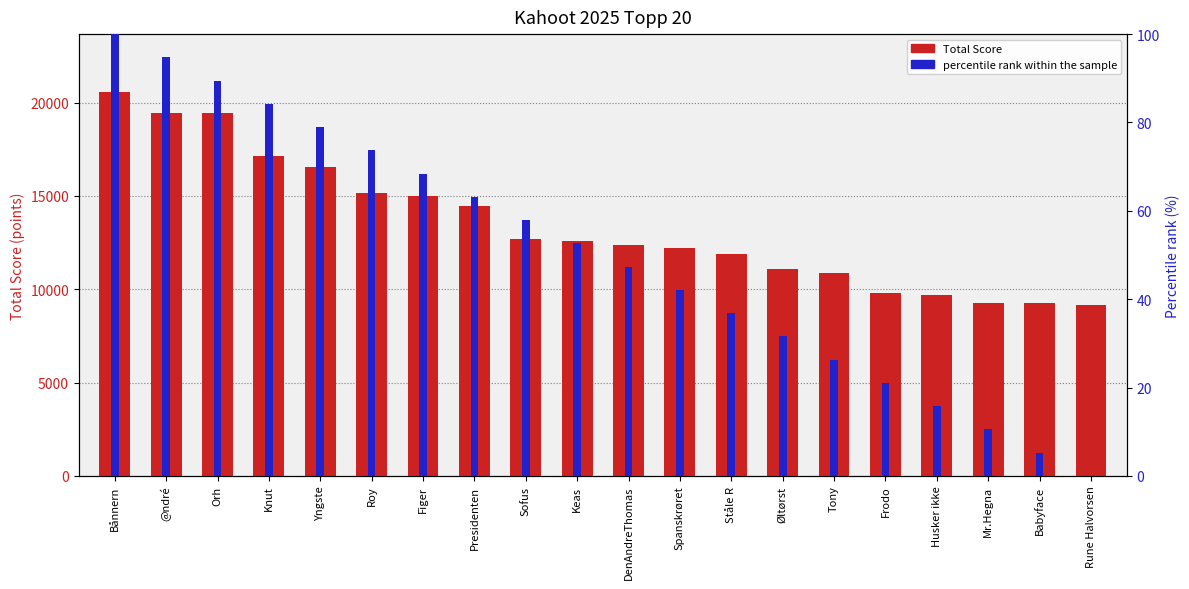

How many positive values does the percentile rank within the sample series have?

19